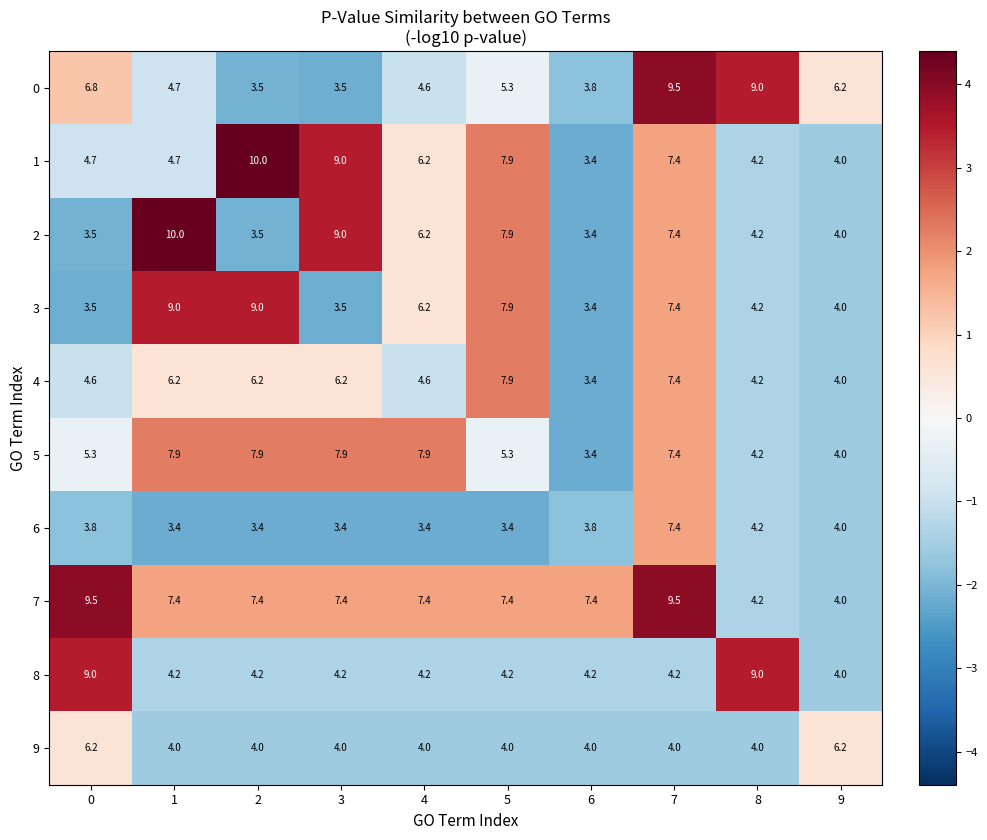

Count the number of categories in the chart.

10